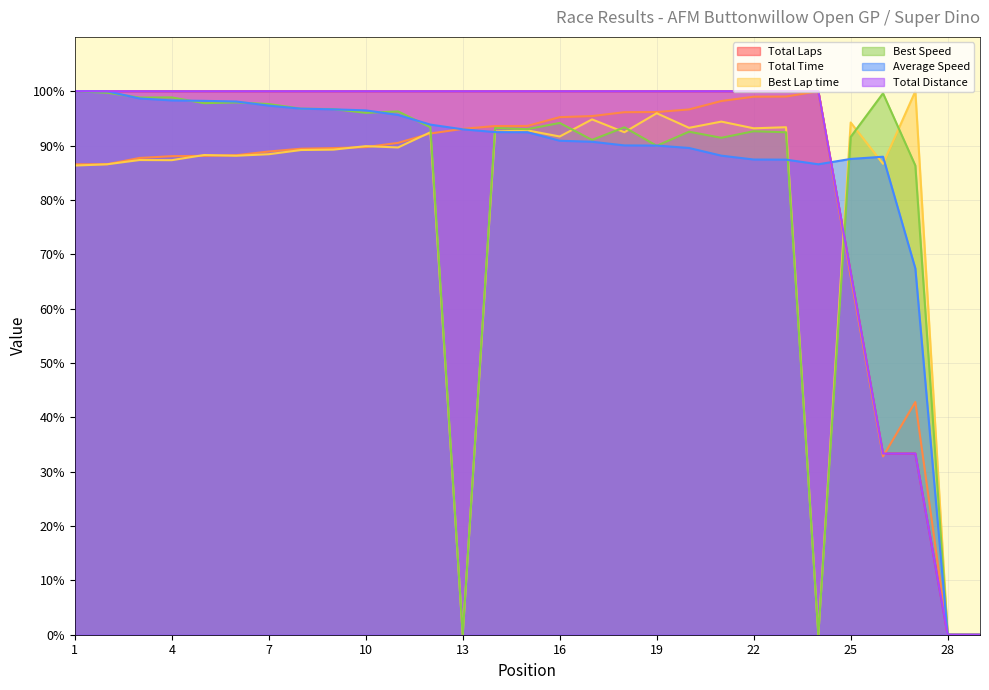

List the series in order of their peak value, lowest first.

Total Laps, Total Time, Best Lap time, Best Speed, Average Speed, Total Distance